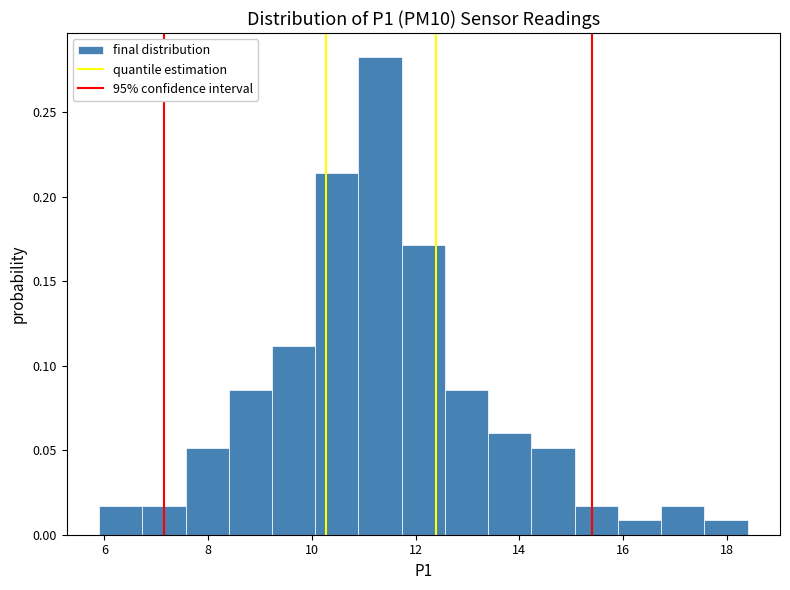

How tall is the bar that spans 11.8 to 12.6 on the x-axis? Neither the bar edges nor the heights are printed on the chart, so give them approximately, as read against the axes.

0.170